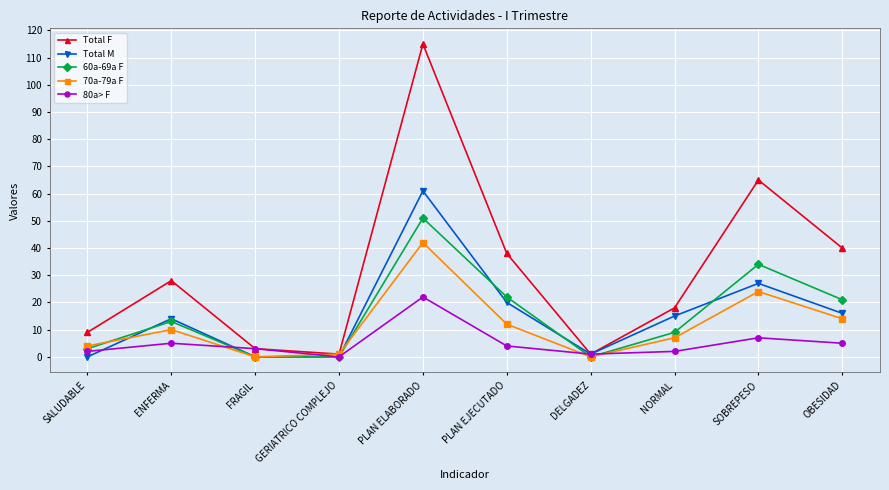

Is it true that Total M equals 0 at GERIATRICO COMPLEJO?

True